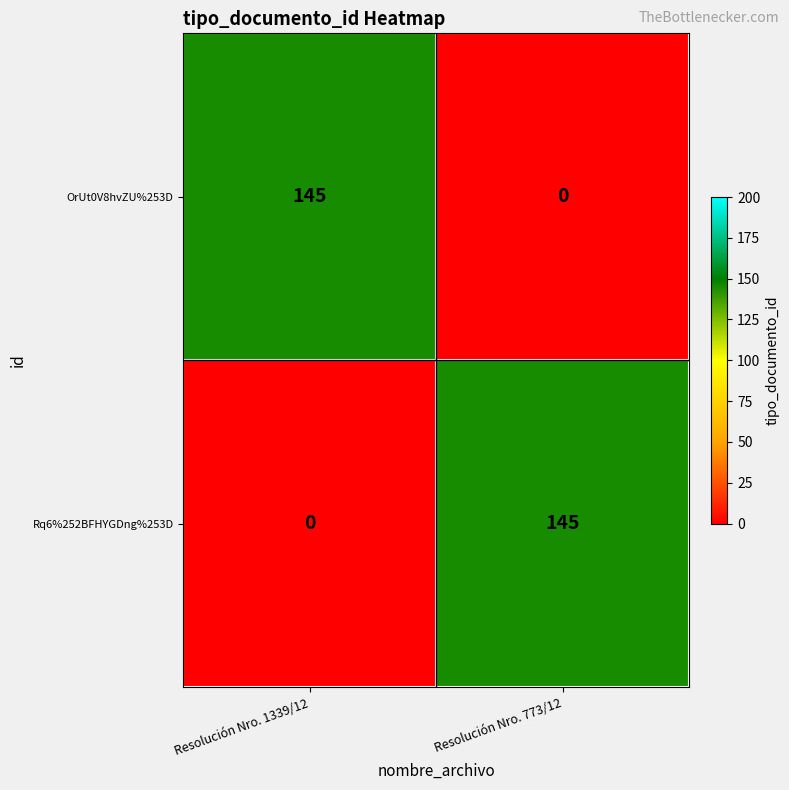

The Rq6%252BFHYGDng%253D series shows 0 at Resolución Nro. 1339/12. True or false?

True